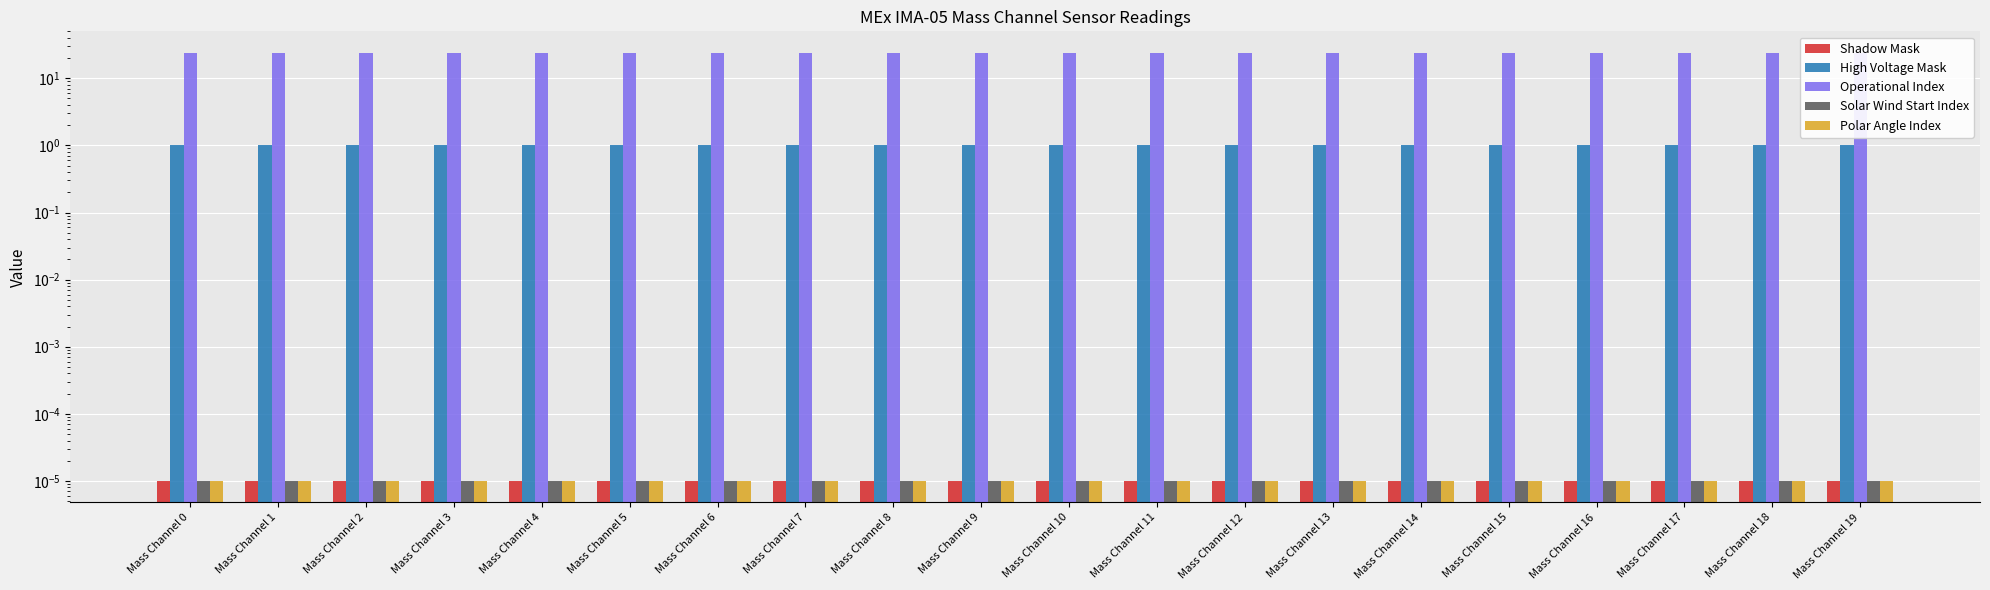

The Polar Angle Index series shows 0.0 at Mass Channel 5. True or false?

False